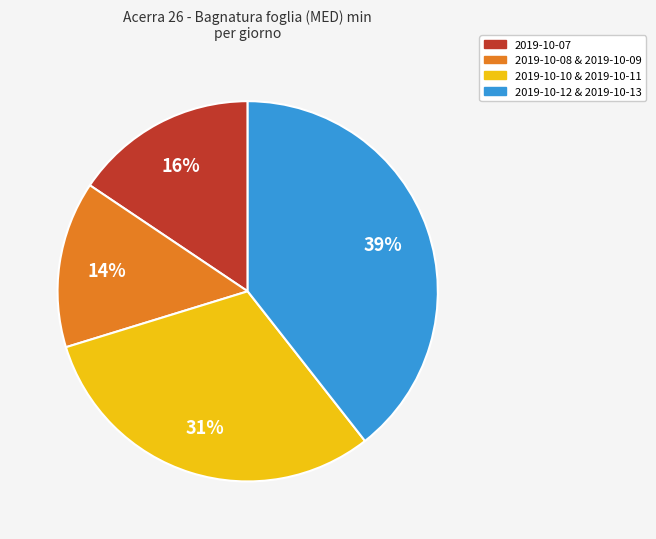

To the nearest percent, what is the average slice percentage?

25%